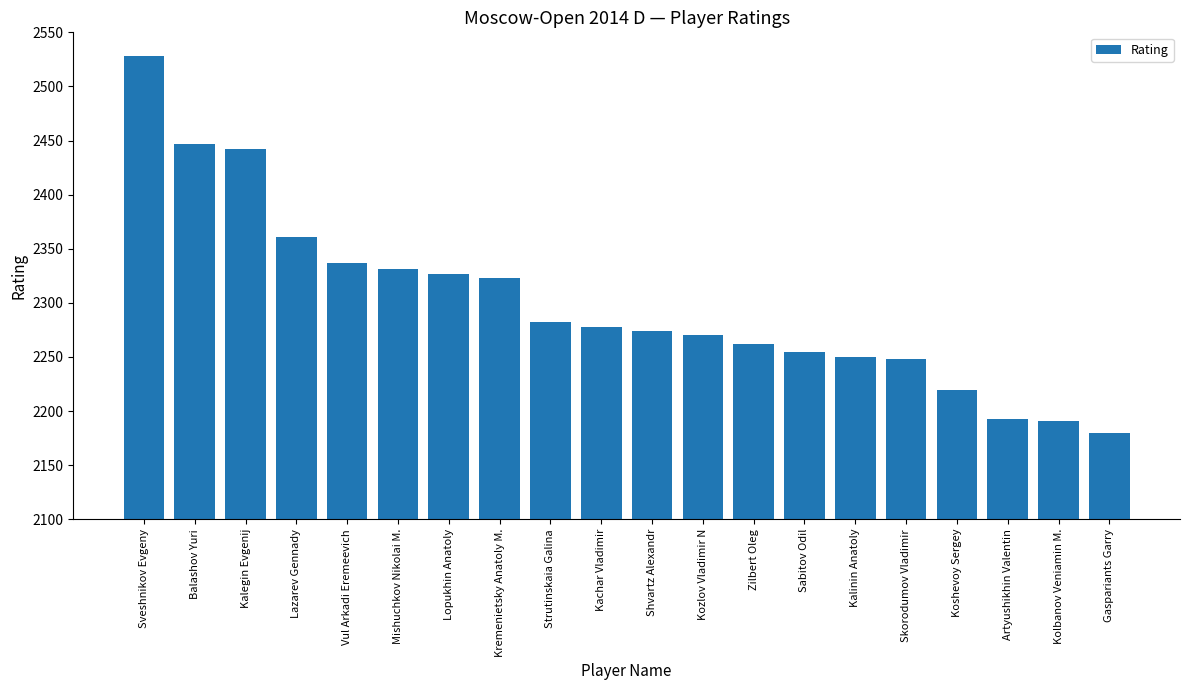

What is the change in value from Vul Arkadi Eremeevich to Artyushikhin Valentin?

-144